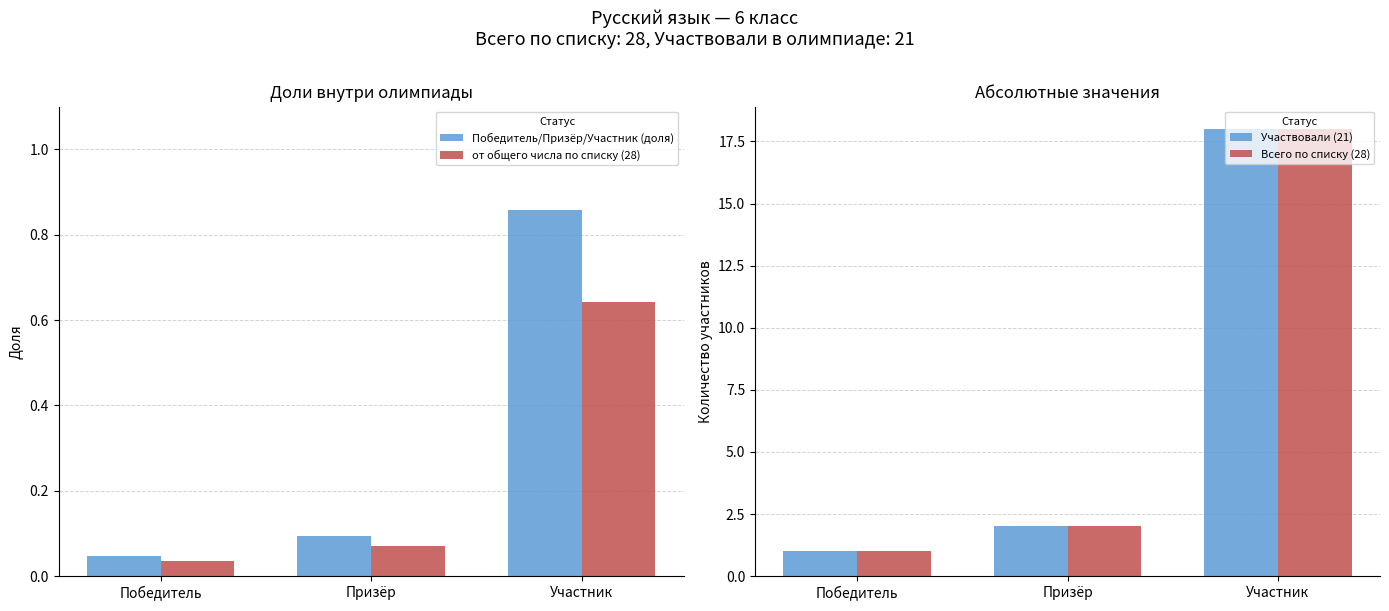

What is the difference between the highest and lowest values at Участник?

17.4